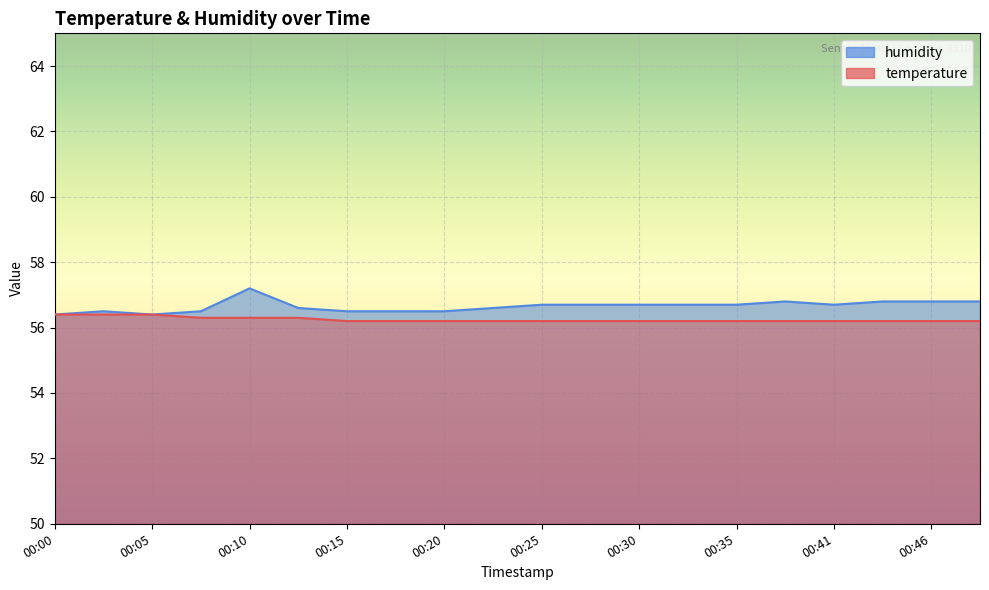

What is the difference between the temperature values at 00:07 and 00:25?

0.1